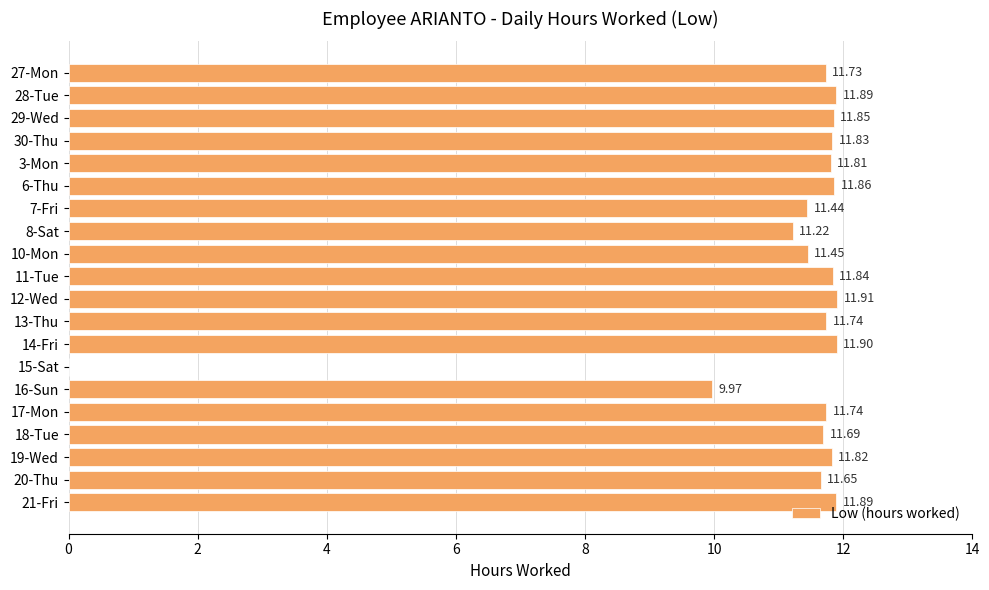

Which has a higher value, 29-Wed or 18-Tue?

29-Wed